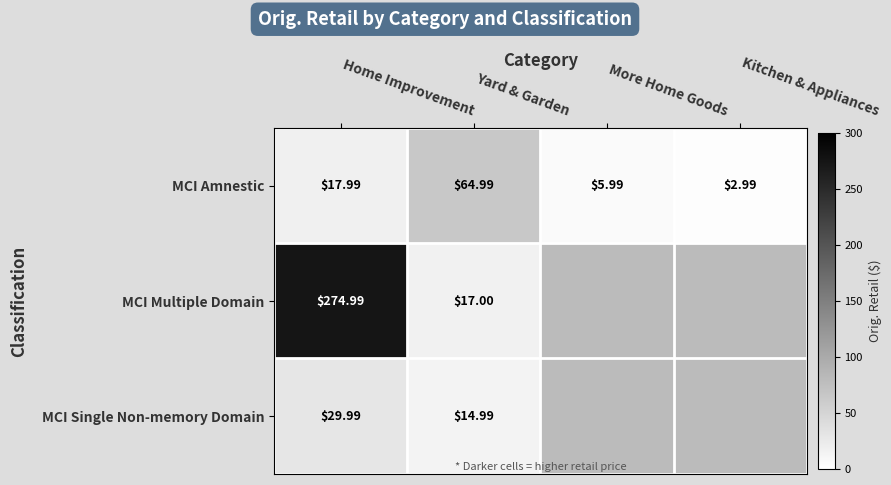

At Yard & Garden, list the series in order from largest to smallest.

MCI Amnestic, MCI Multiple Domain, MCI Single Non-memory Domain